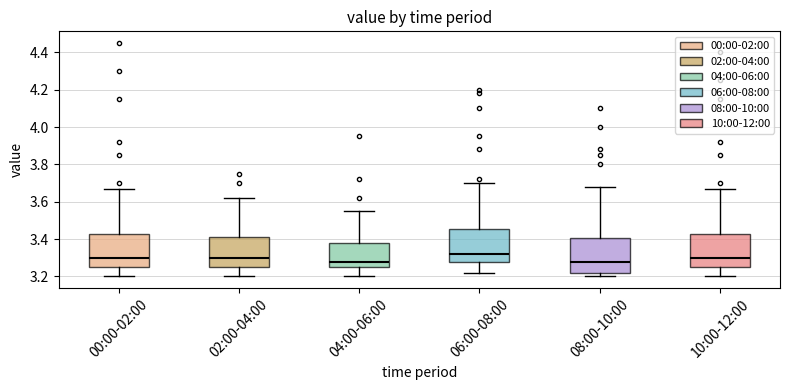

Where does the lower whisker of the box for 00:00-02:00 end on the y-axis? The values are not printed on the chart, so give them approximately, as read against the axis.

3.20